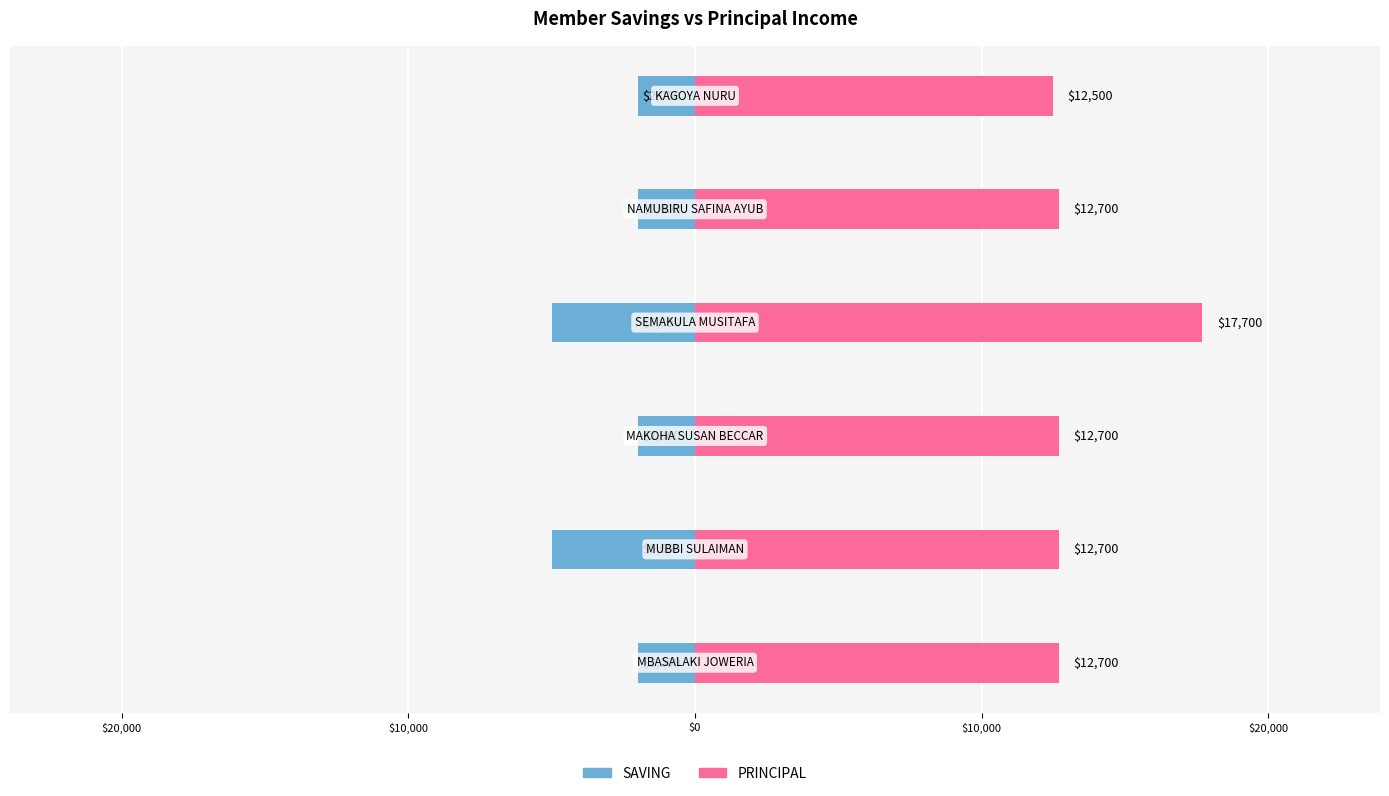

Count the number of categories in the chart.

6